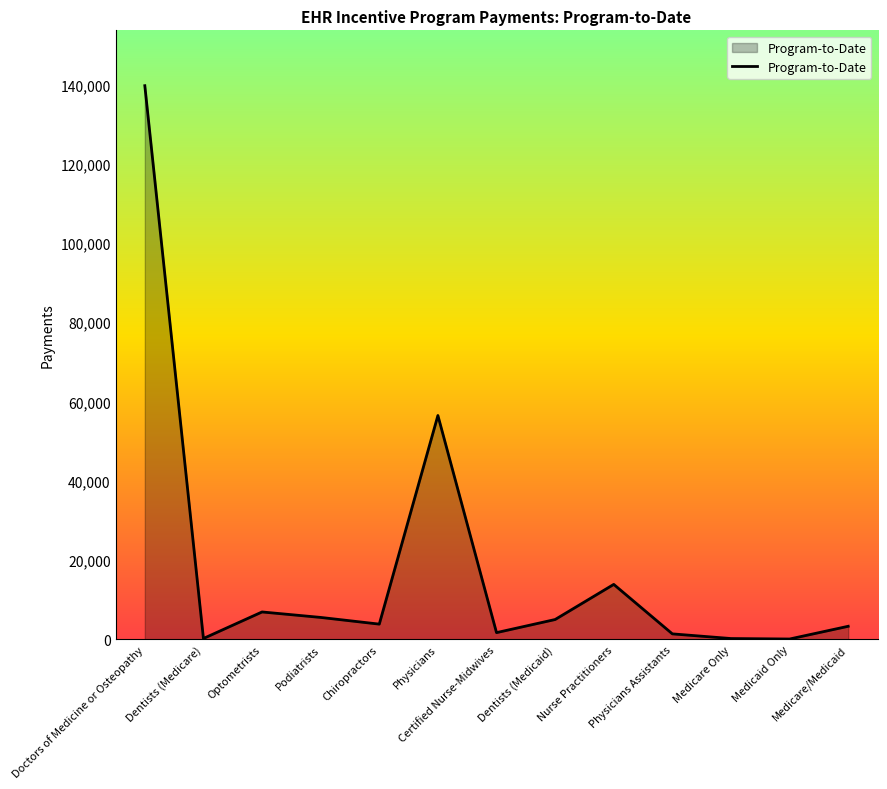

What is the difference between the maximum and minimum values?

139614